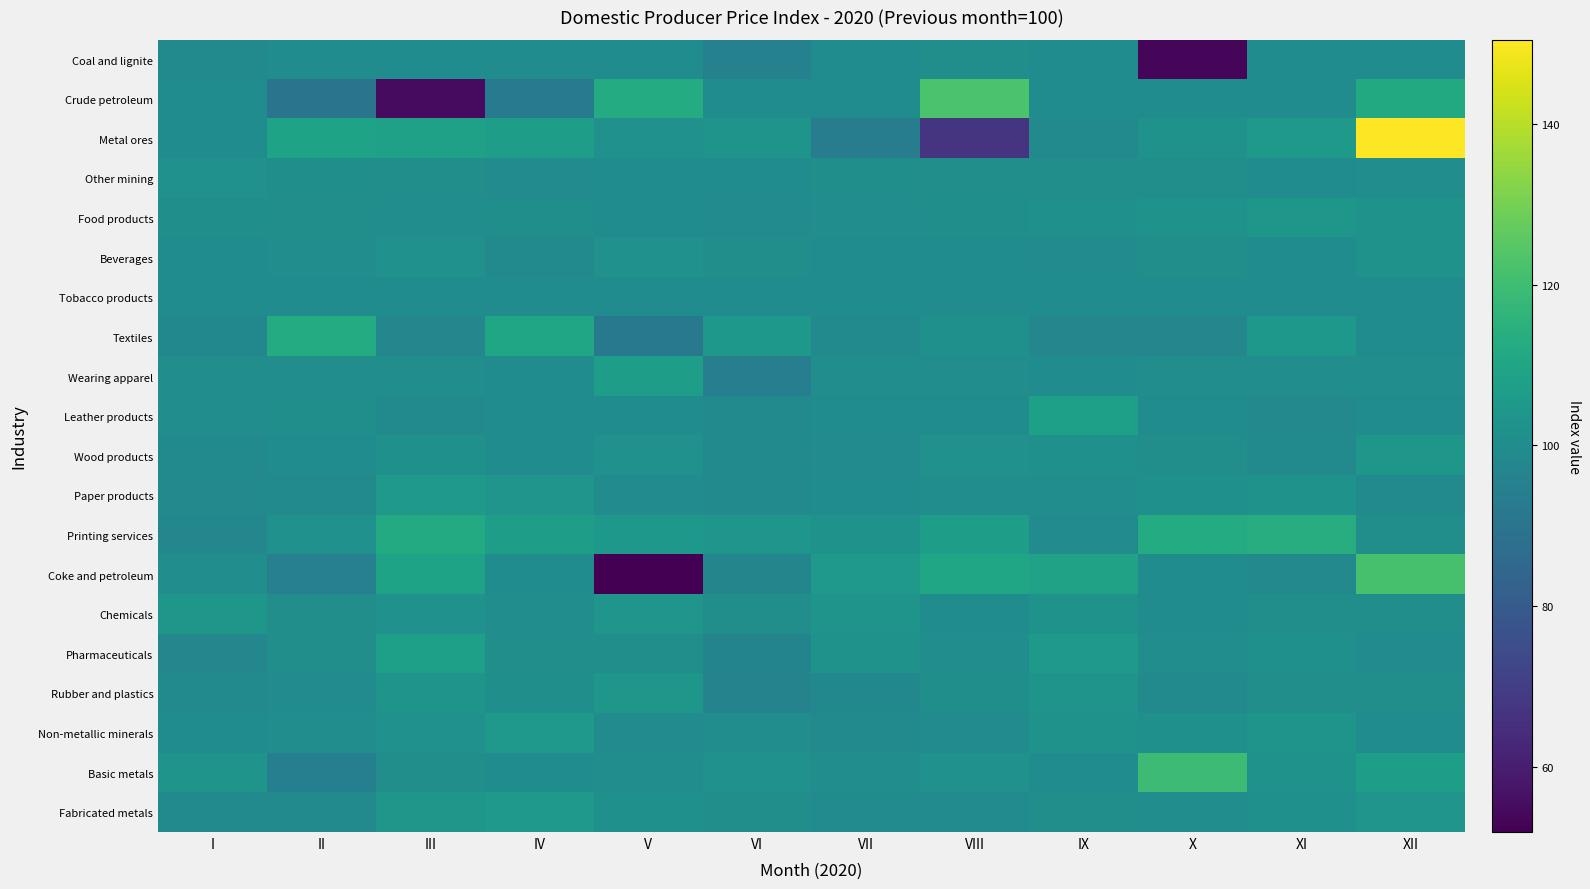

At which category does the chart reach its minimum across all series?

V